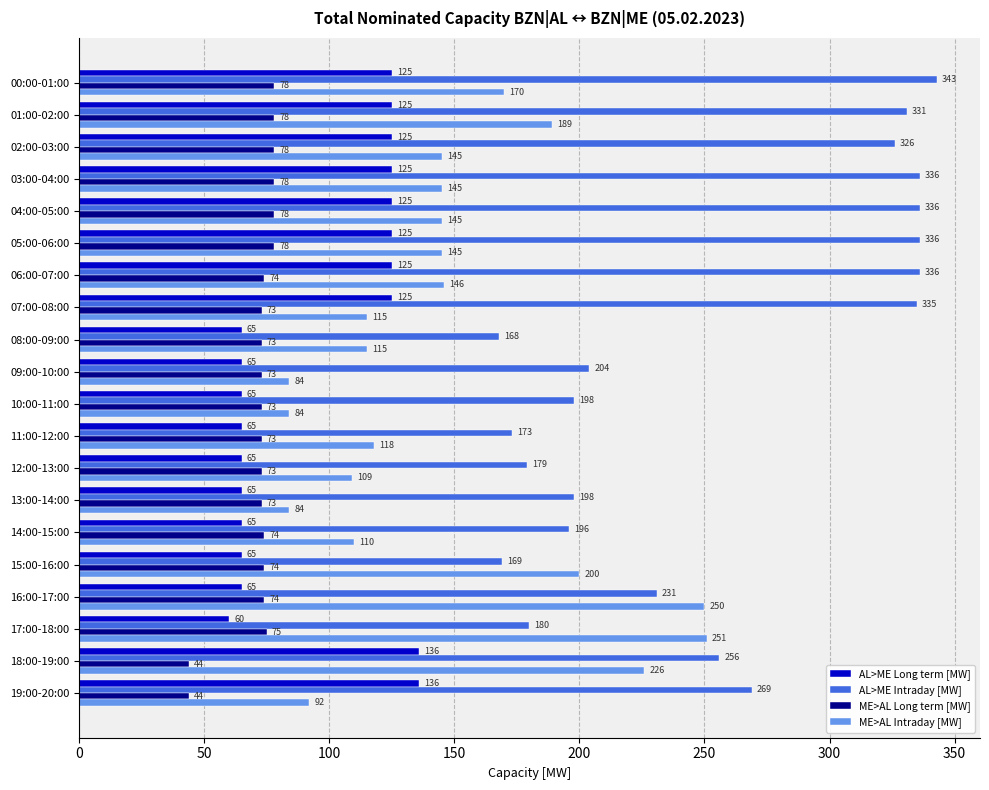

Which series has the largest total across all categories?

AL>ME Intraday [MW]